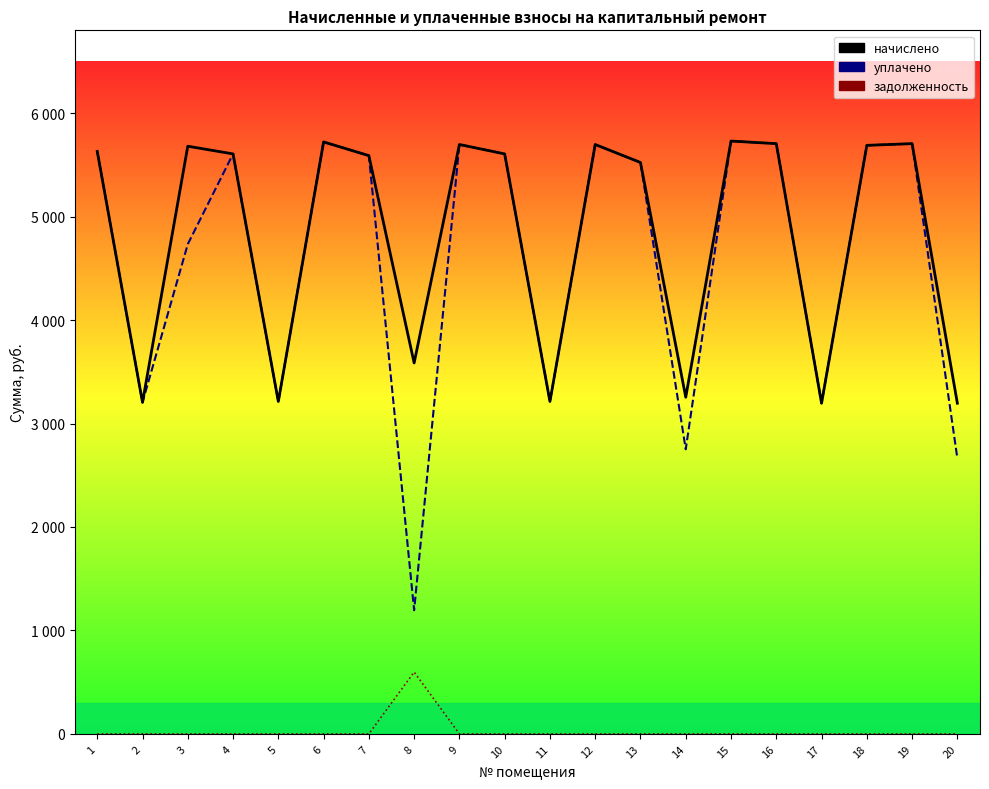

Which label corresponds to the smallest value in the chart?

1